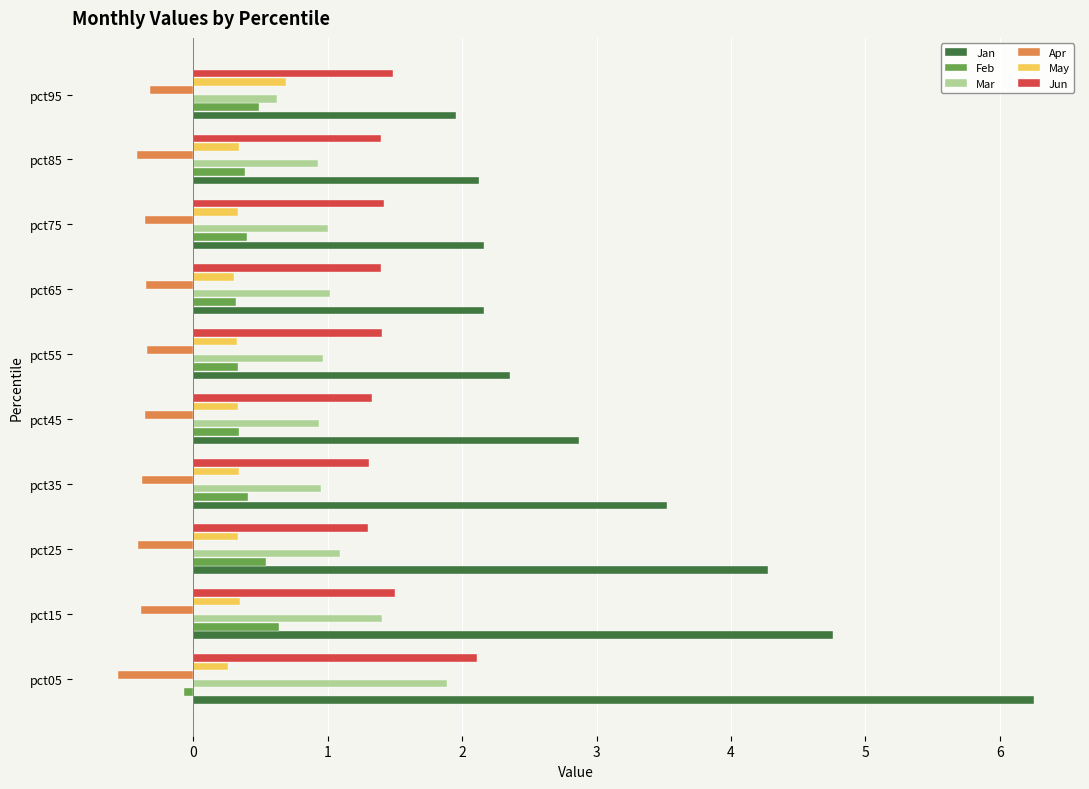

At which label does Jan reach its minimum?

pct95